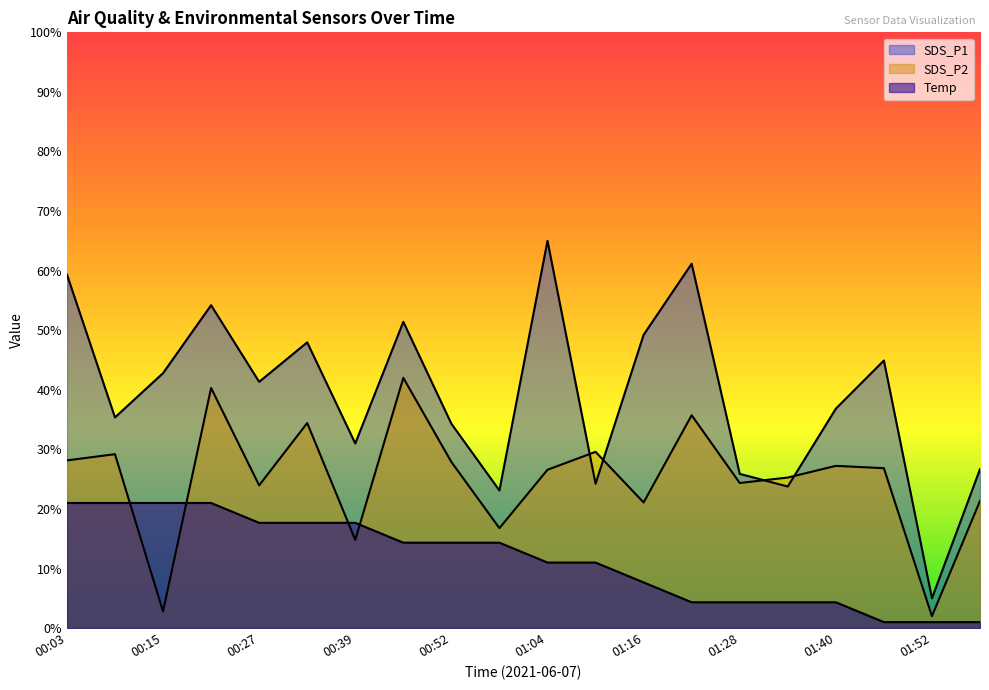

How many values in the Temp series exceed 14?

10